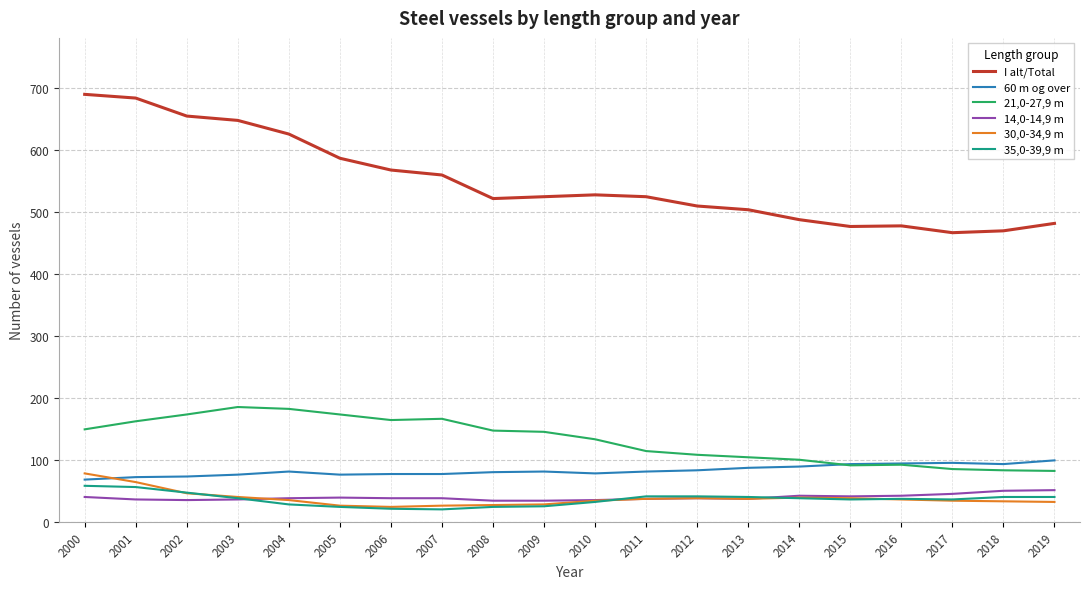

Which series ends up on top after the final intersection of 21,0-27,9 m and 60 m og over?

60 m og over